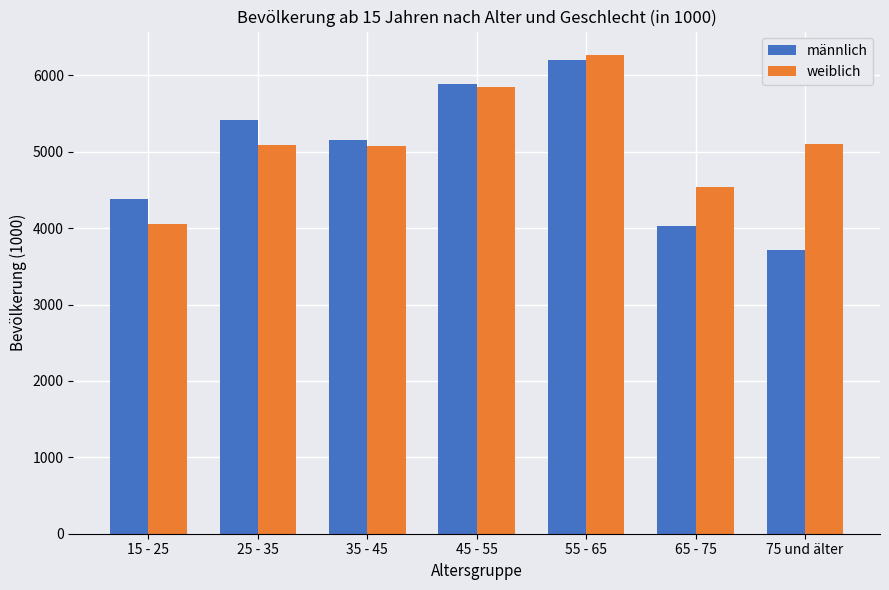

The weiblich series shows 5852 at 45 - 55. True or false?

True